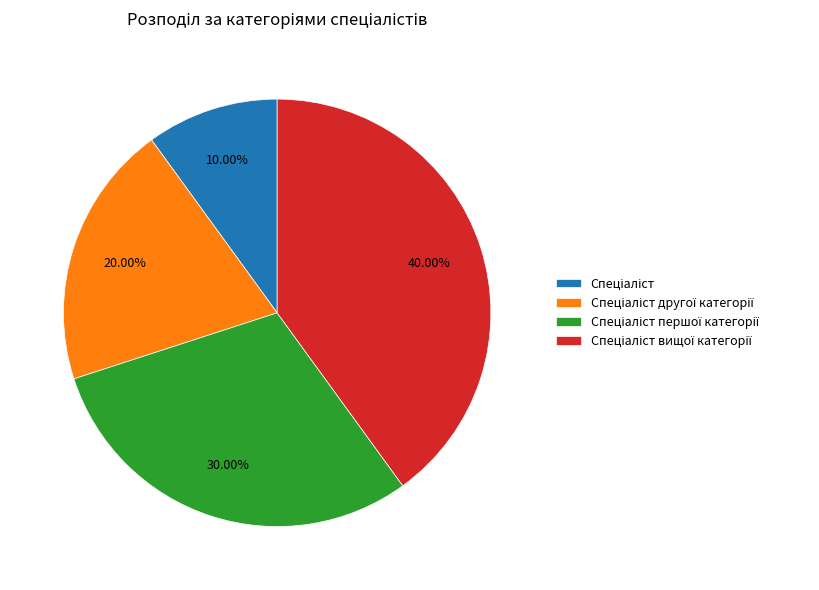

Is there a majority slice in this chart?

No